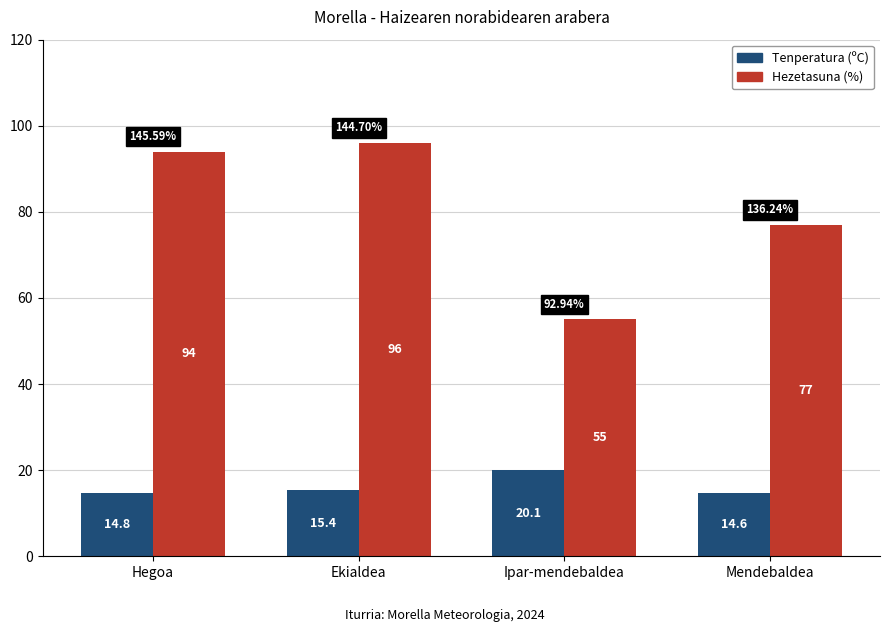

True or false: Tenperatura (ºC) has a value of 7.8 at Hegoa.

False